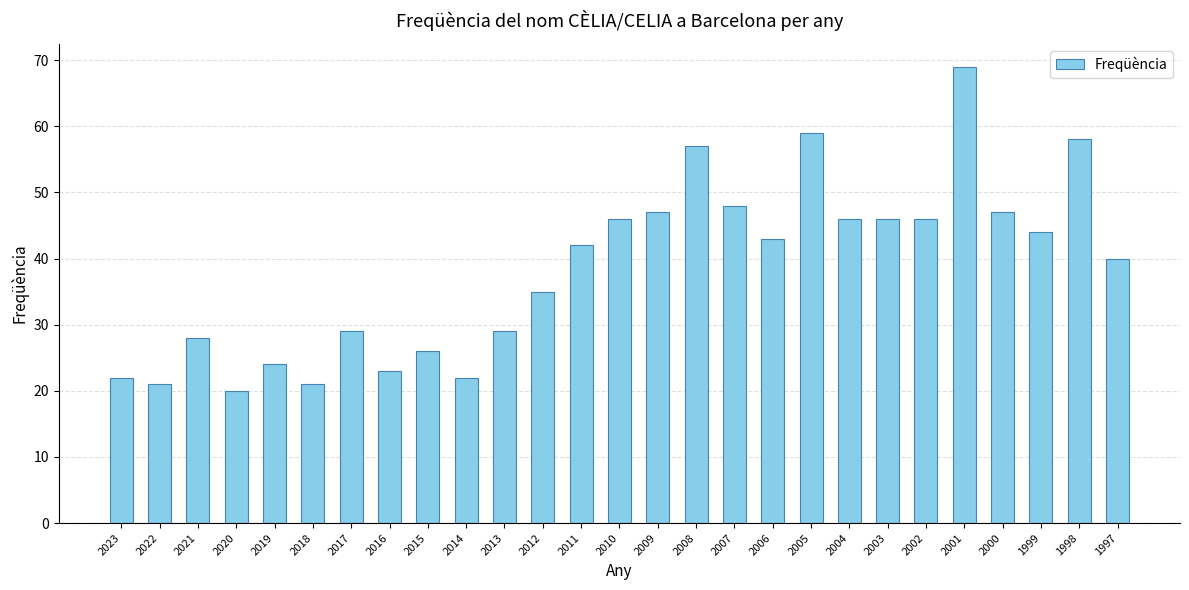

How many bars are there in total?

27